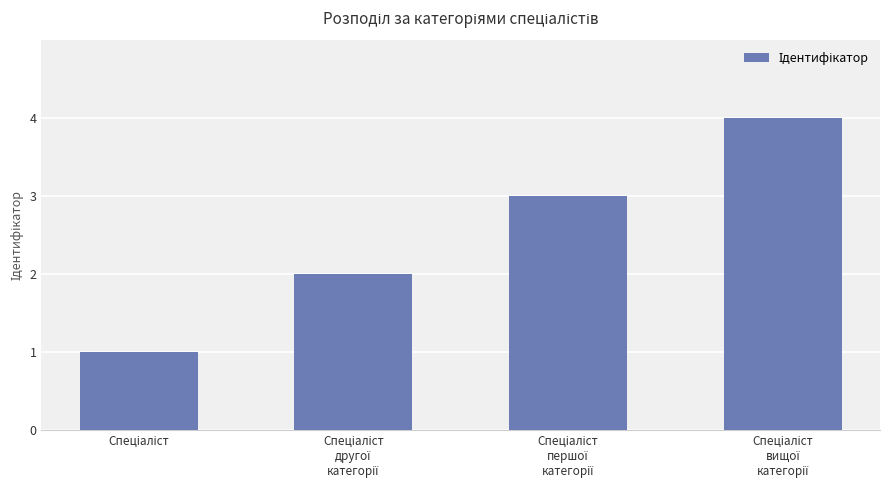

What is the maximum value shown in the chart?

4